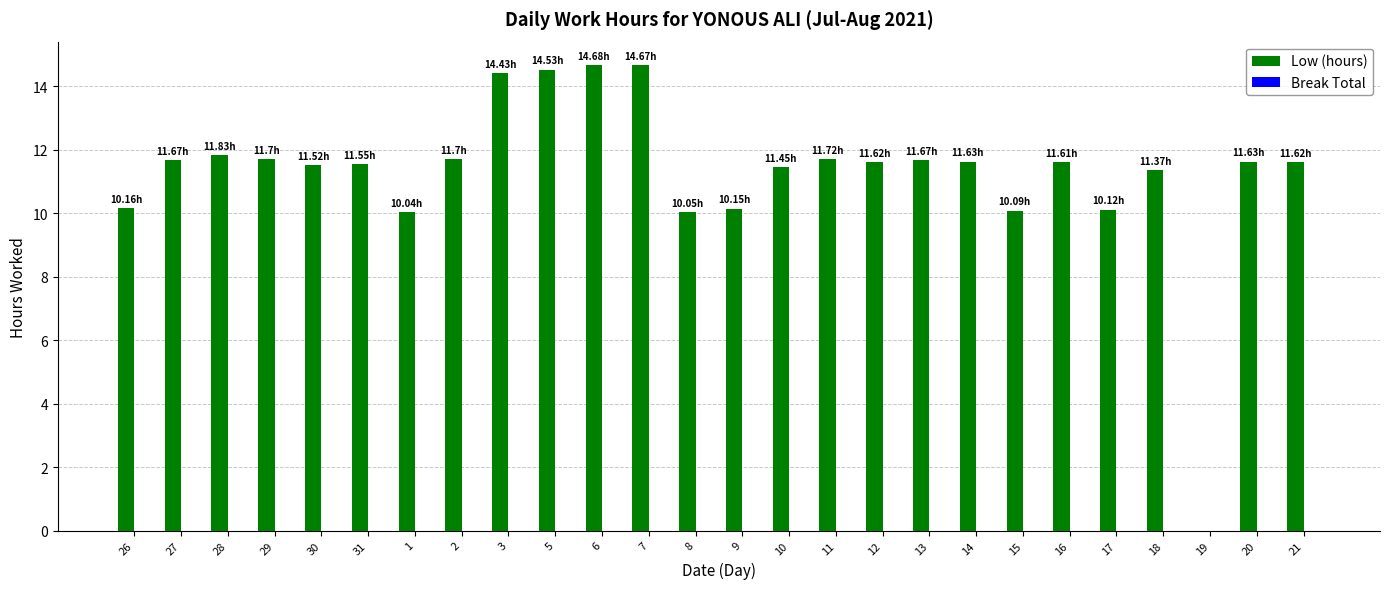

What is the ratio of the value at 1 to the value at 3?

0.7